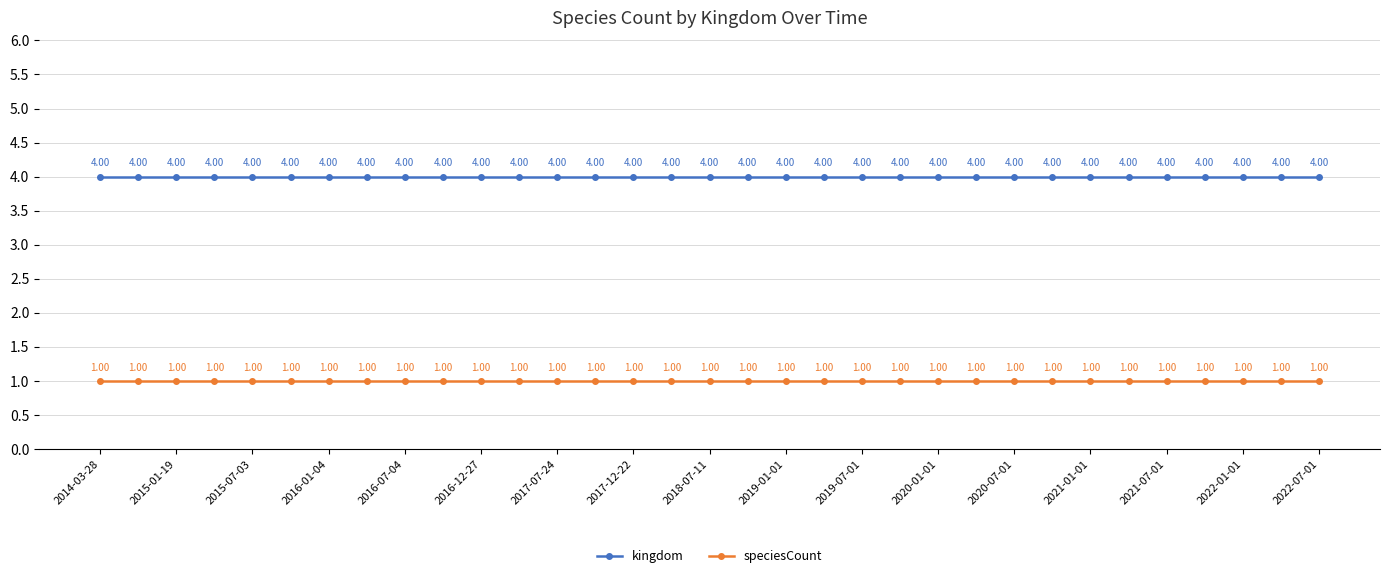

Which series has the largest total across all categories?

kingdom